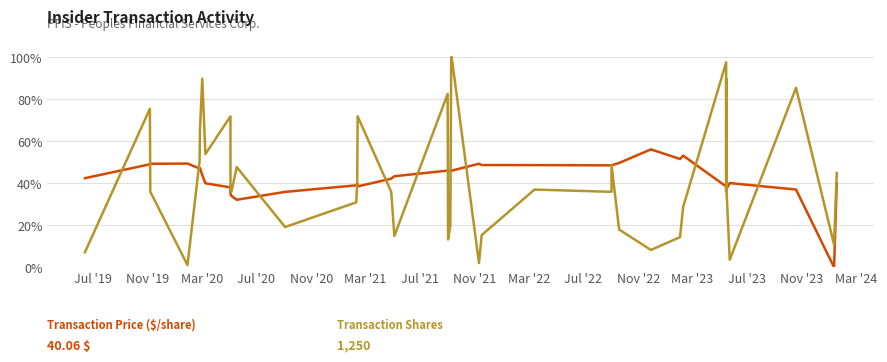

In Transaction Shares (normalised %), how many points are lower than both neighbors (excluding endpoints)?

11